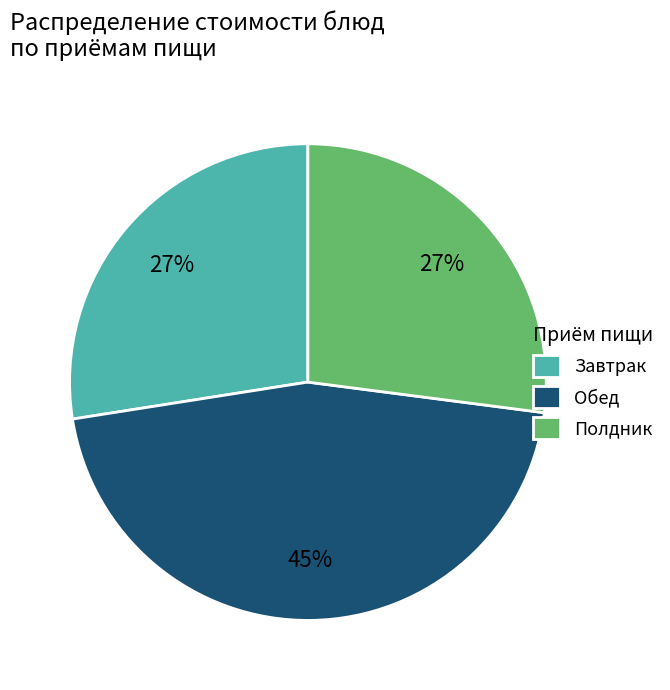

Between Обед and Завтрак, which is larger?

Обед